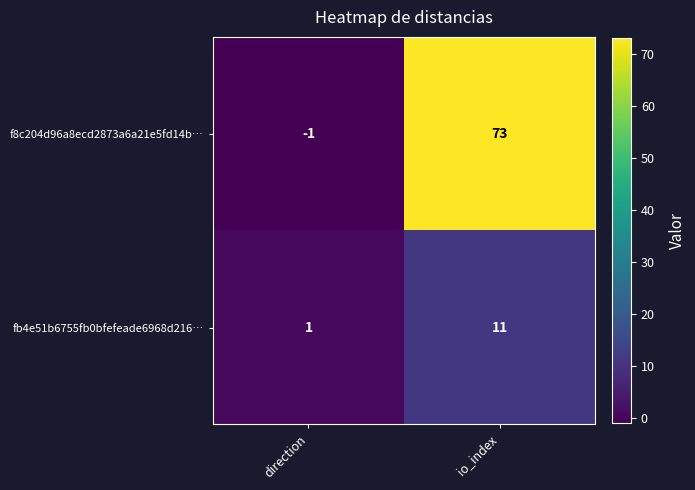

Which category has the lowest value across all series?

direction